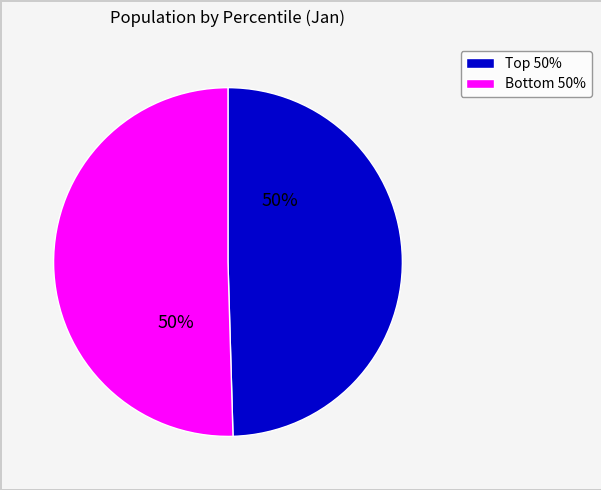

To the nearest percent, what is the average slice percentage?

50%